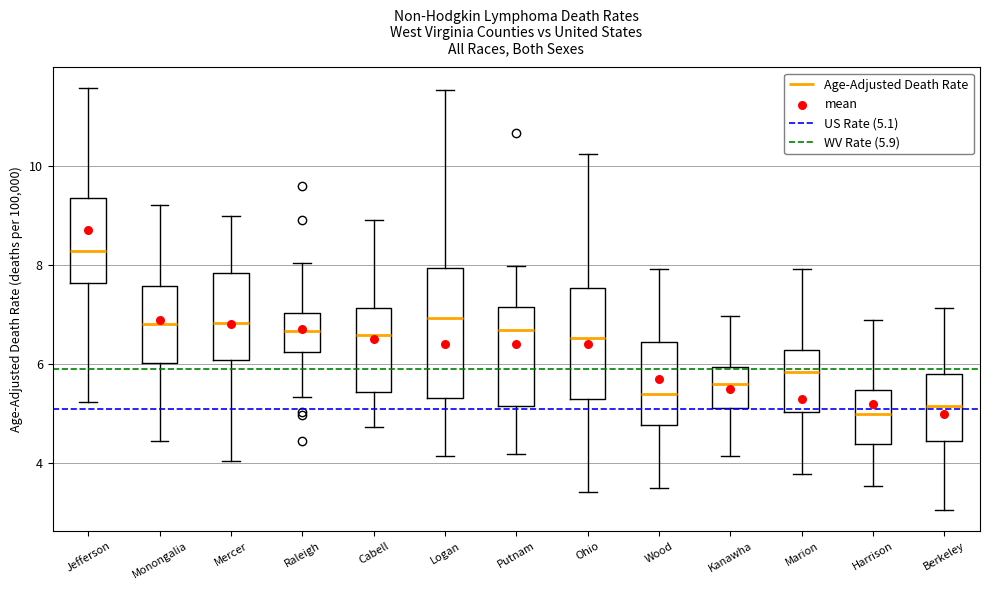

Reading left to right, read every box against the y-axis: the position of its median line, the range the box covers, and the ends of its whiskers. The values are not printed on the chart, so give them approximately, as read against the axis.

Jefferson: median 8.2, box 7.6 to 9.4, whiskers 5.2 to 11.6
Monongalia: median 6.8, box 6.0 to 7.6, whiskers 4.4 to 9.2
Mercer: median 6.8, box 6.0 to 7.8, whiskers 4.0 to 9.0
Raleigh: median 6.6, box 6.2 to 7.0, whiskers 5.4 to 8.0
Cabell: median 6.6, box 5.4 to 7.2, whiskers 4.8 to 9.0
Logan: median 7.0, box 5.4 to 8.0, whiskers 4.2 to 11.6
Putnam: median 6.6, box 5.2 to 7.2, whiskers 4.2 to 8.0
Ohio: median 6.6, box 5.4 to 7.6, whiskers 3.4 to 10.2
Wood: median 5.4, box 4.8 to 6.4, whiskers 3.6 to 8.0
Kanawha: median 5.6, box 5.2 to 6.0, whiskers 4.2 to 7.0
Marion: median 5.8, box 5.0 to 6.2, whiskers 3.8 to 8.0
Harrison: median 5.0, box 4.4 to 5.4, whiskers 3.6 to 6.8
Berkeley: median 5.2, box 4.4 to 5.8, whiskers 3.0 to 7.2